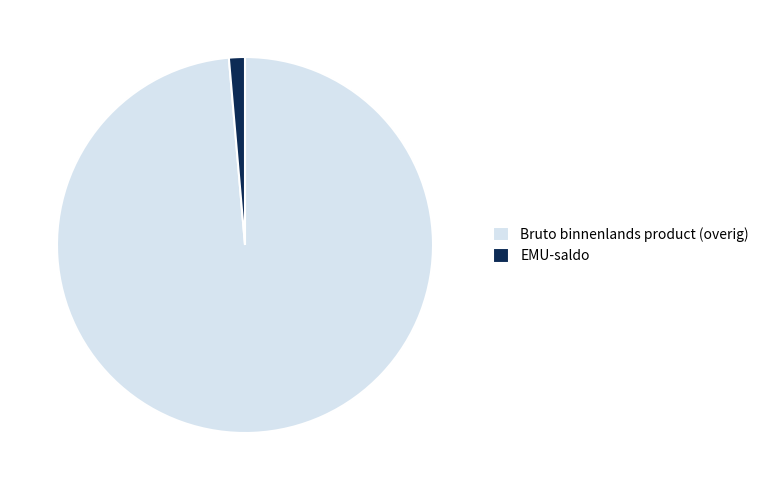

Which category has the smallest portion of the pie?

EMU-saldo